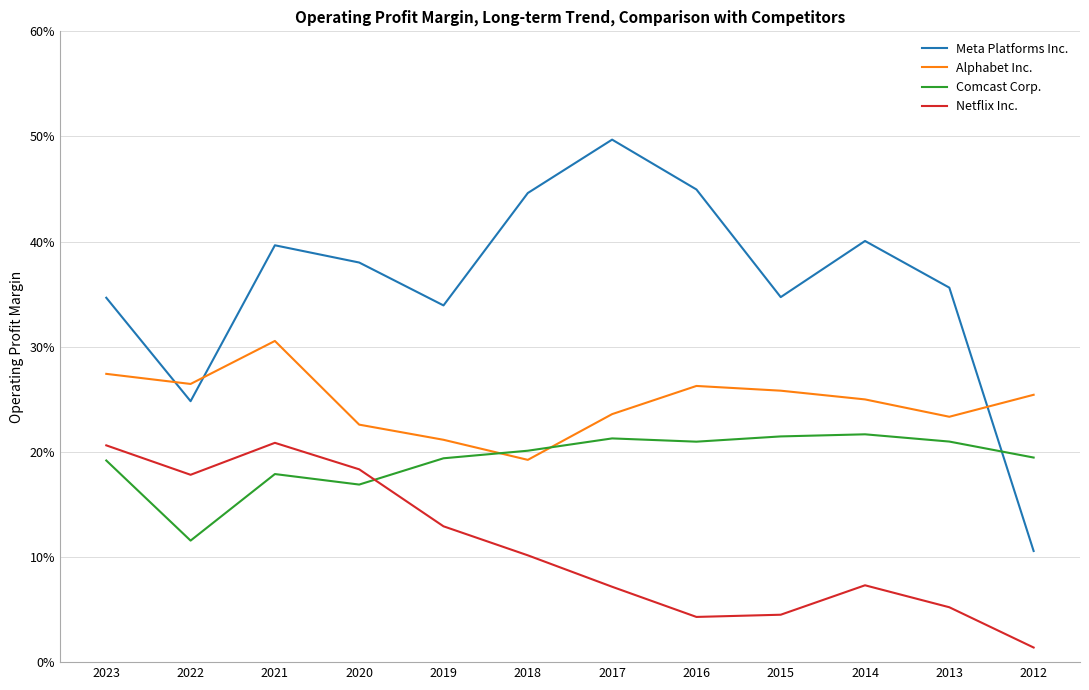

What is the value of the Comcast Corp. point at the 2nd from the left?

0.1